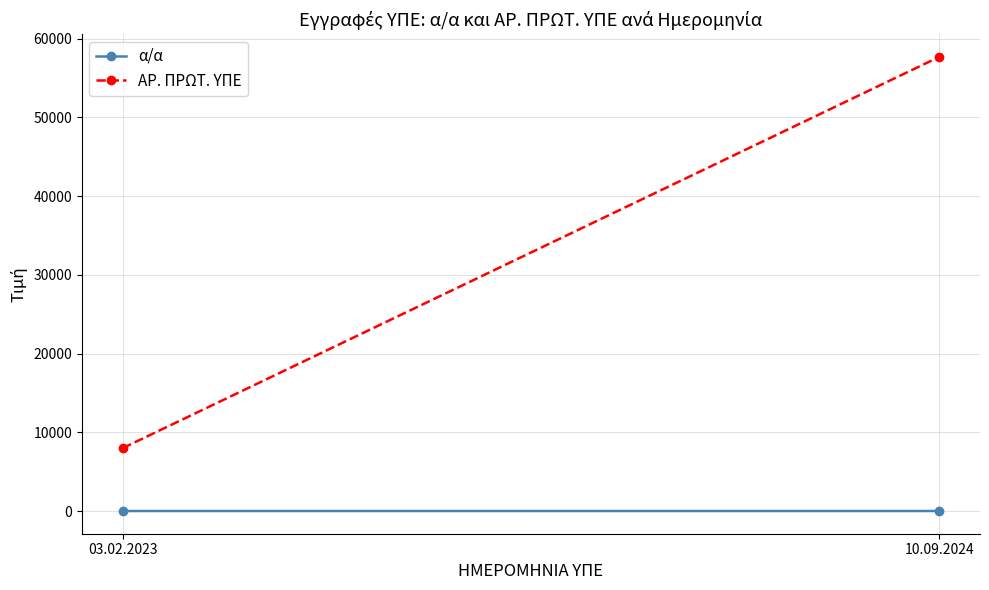

The α/α series shows 1 at 10.09.2024. True or false?

False